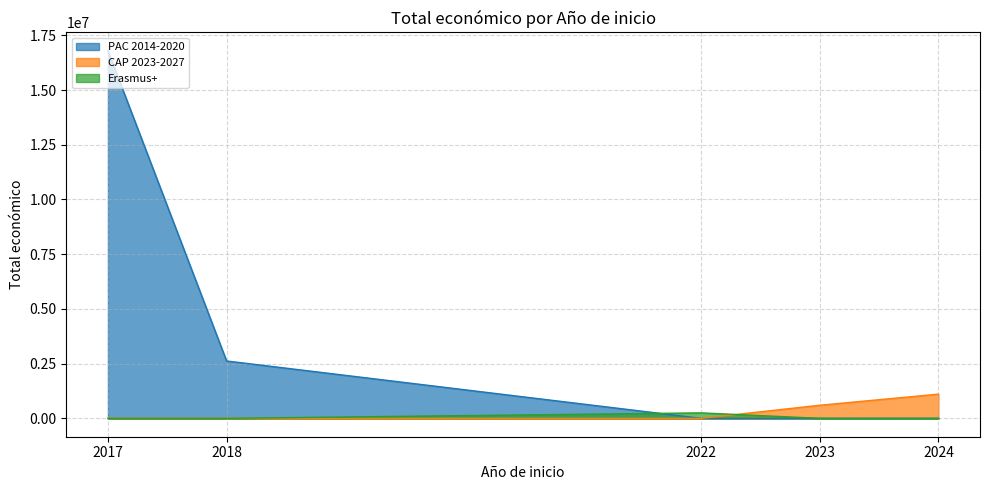

List the series in order of their peak value, highest first.

PAC 2014-2020, CAP 2023-2027, Erasmus+